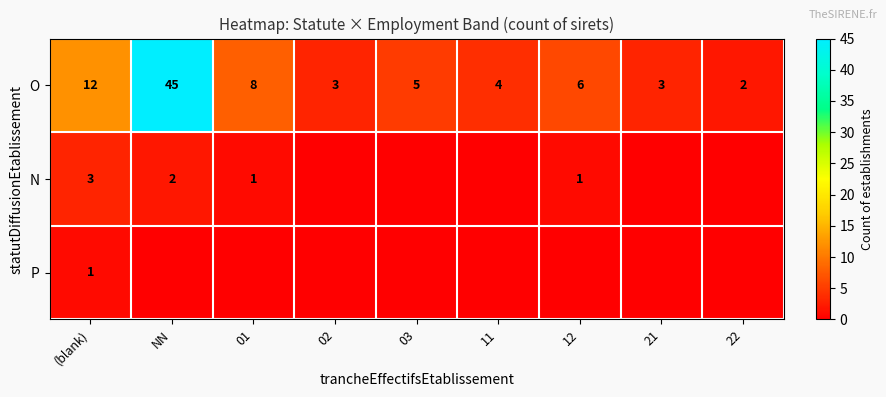

The value of N at NN is 1. True or false?

False